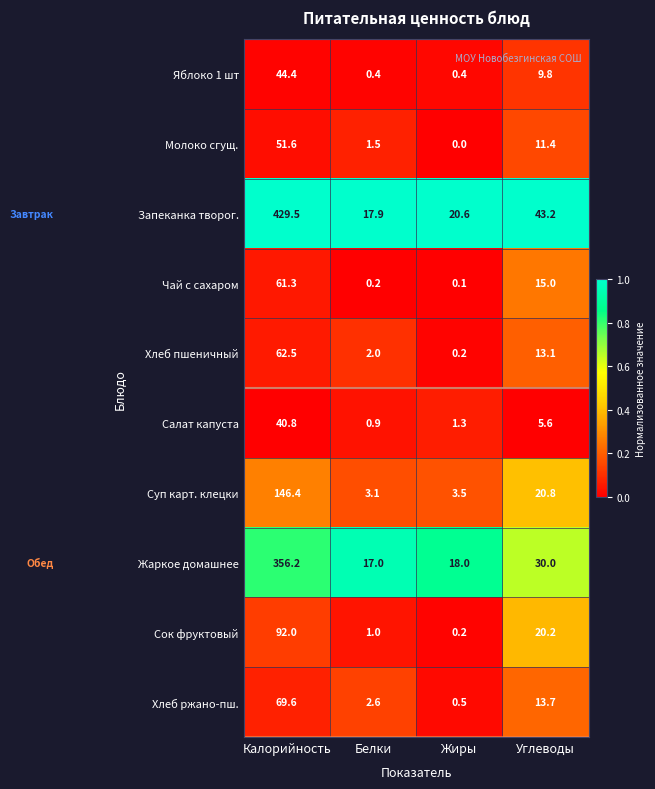

Which series changed the most between Жиры and Углеводы?

Запеканка творог.